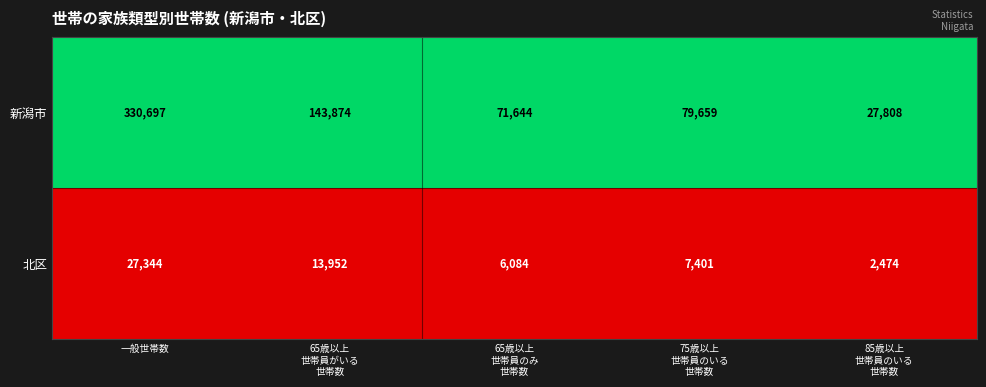

At 65歳以上
世帯員がいる
世帯数, list the series in order from smallest to largest.

北区, 新潟市